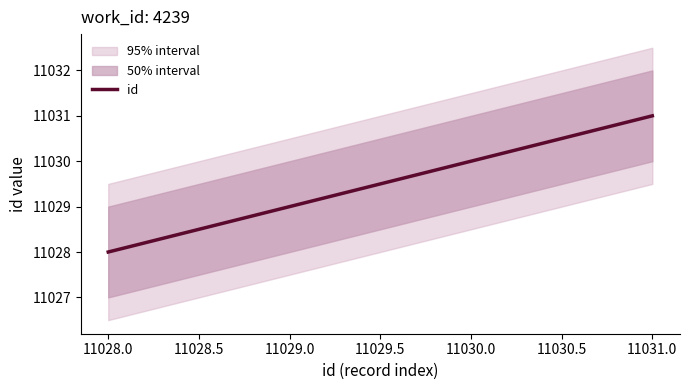

List the labels in order of id value, smallest first.

11028.0, 11029.0, 11030.0, 11031.0